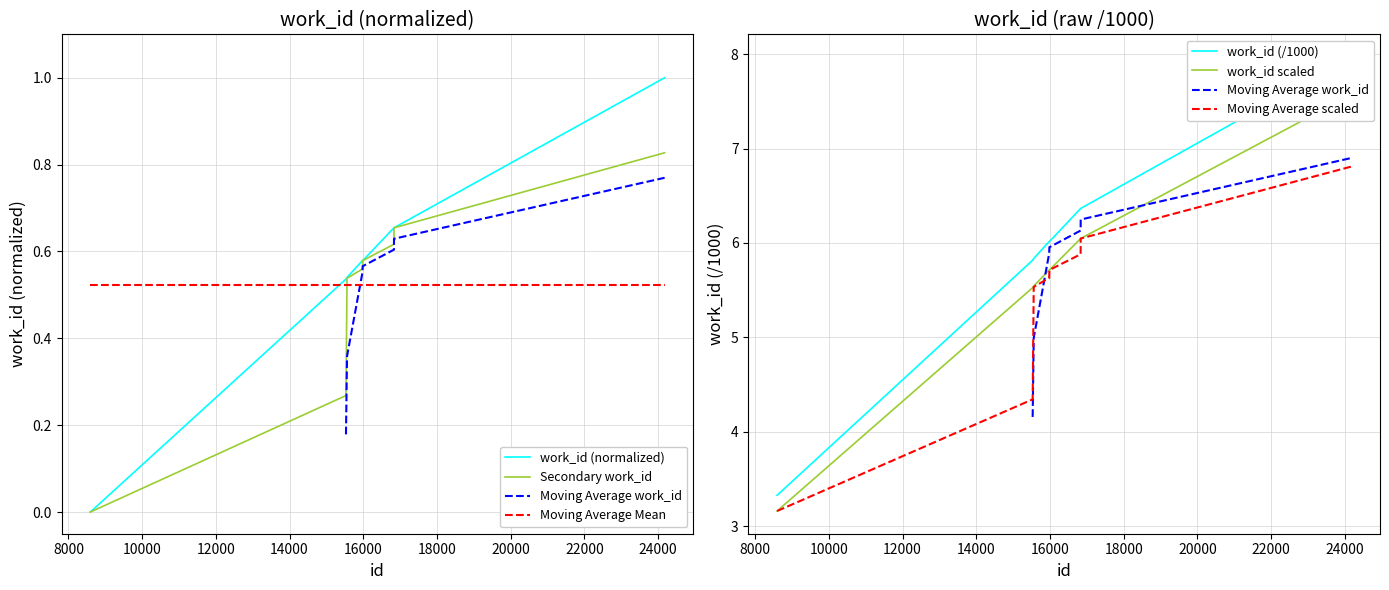

After their last crossing, which series has the higher values: Moving Average Mean or work_id (normalized)?

work_id (normalized)